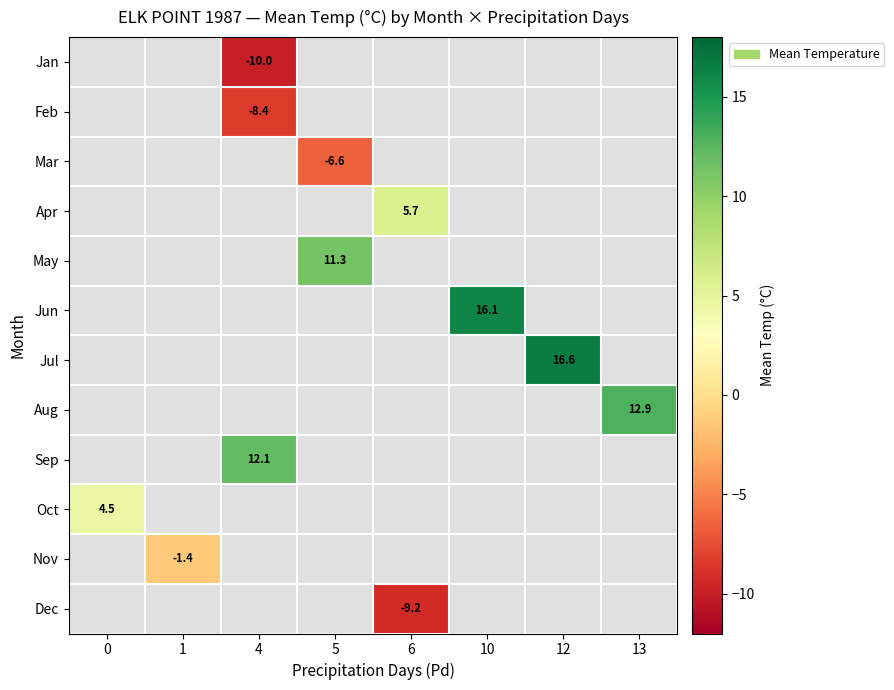

Is the value of May at 1 greater than the value of Dec at 10?

No